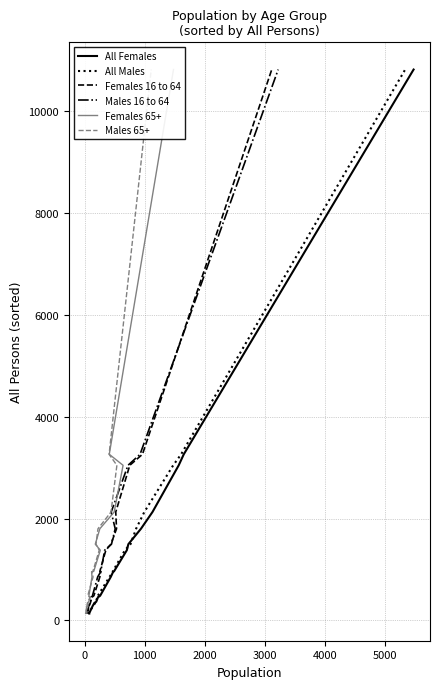

What is the value of the All Males point at the 14th from the left?

1378